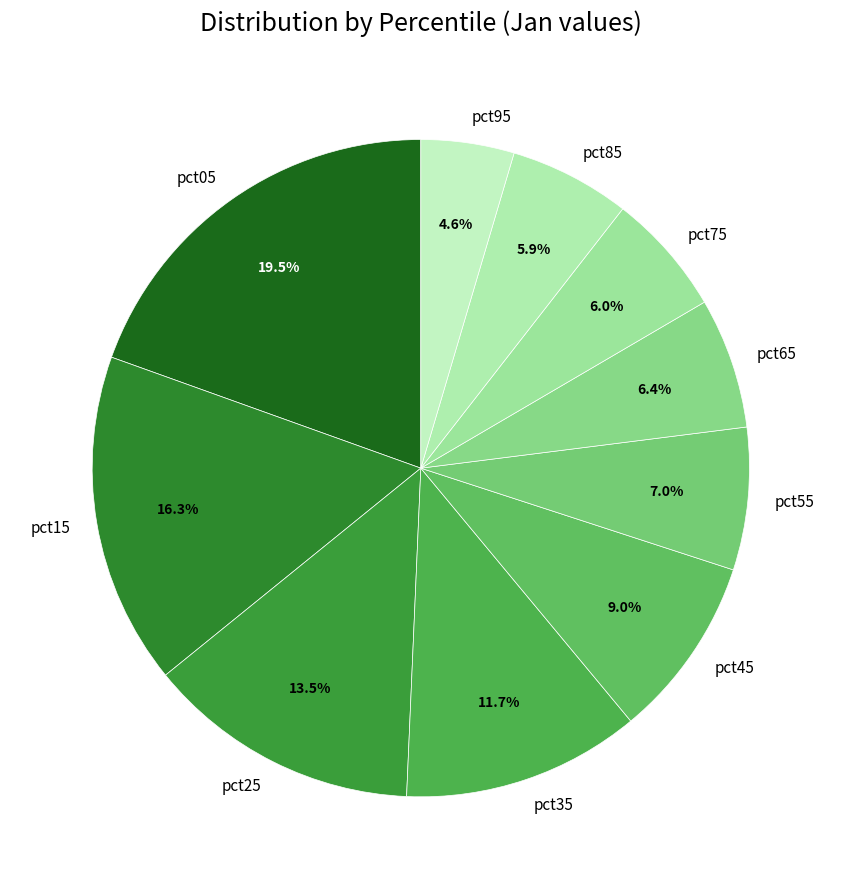

Count the number of slices in the pie.

10